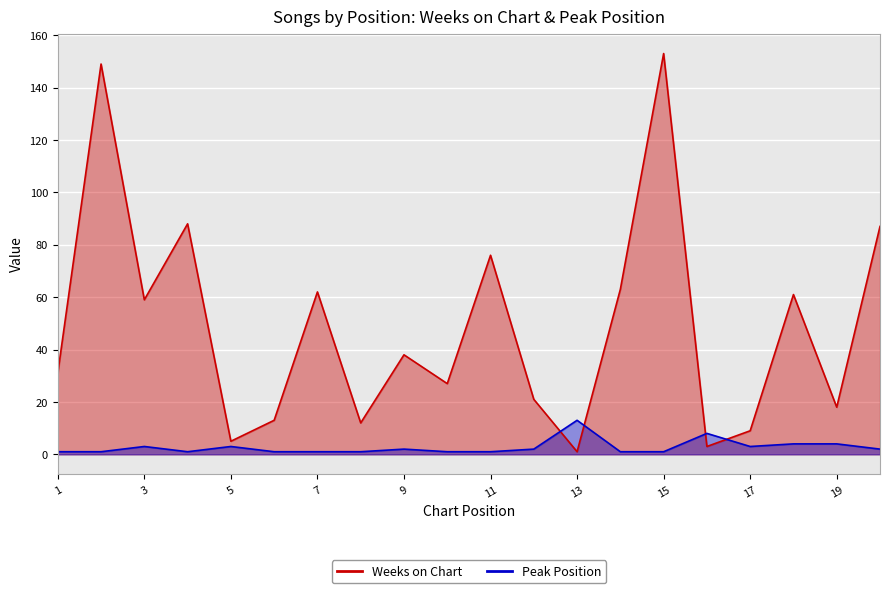

What is the difference between the Weeks on Chart values at 1 and 13?

30